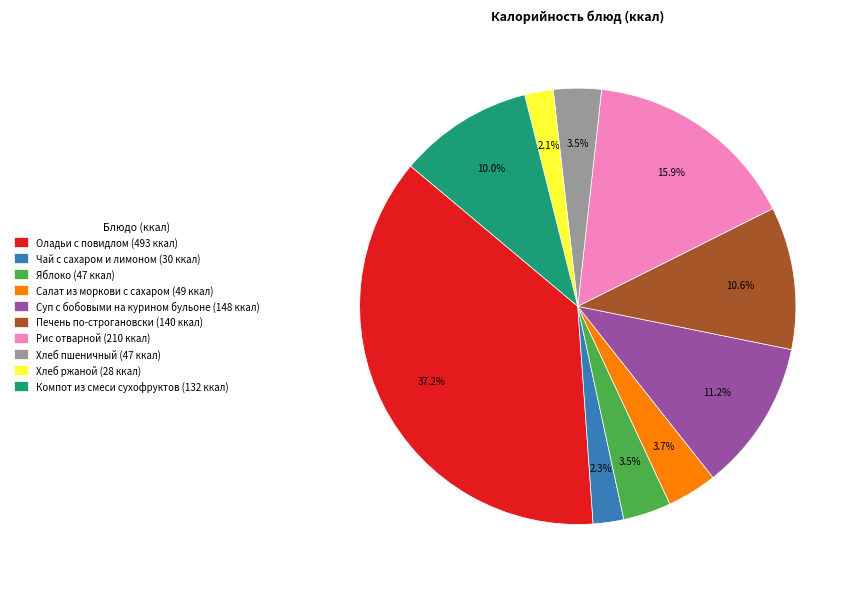

What percentage is the Оладьи с повидлом slice, to the nearest percent?

37%